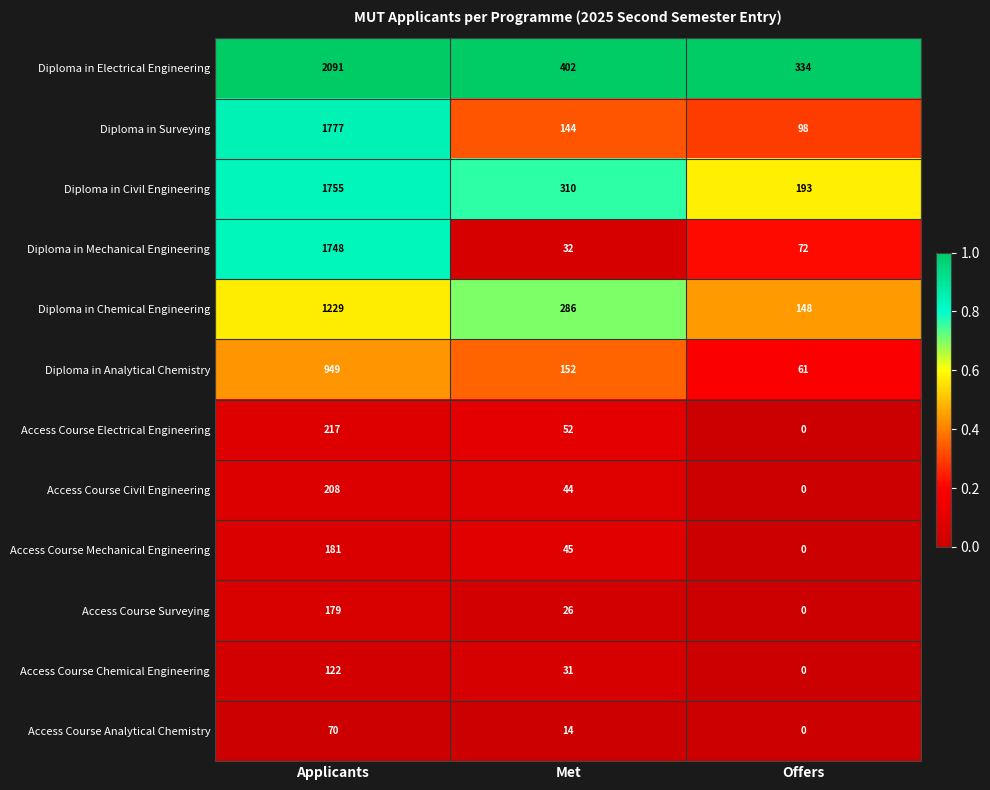

Between Met and Offers, which series saw the biggest shift?

Diploma in Chemical Engineering